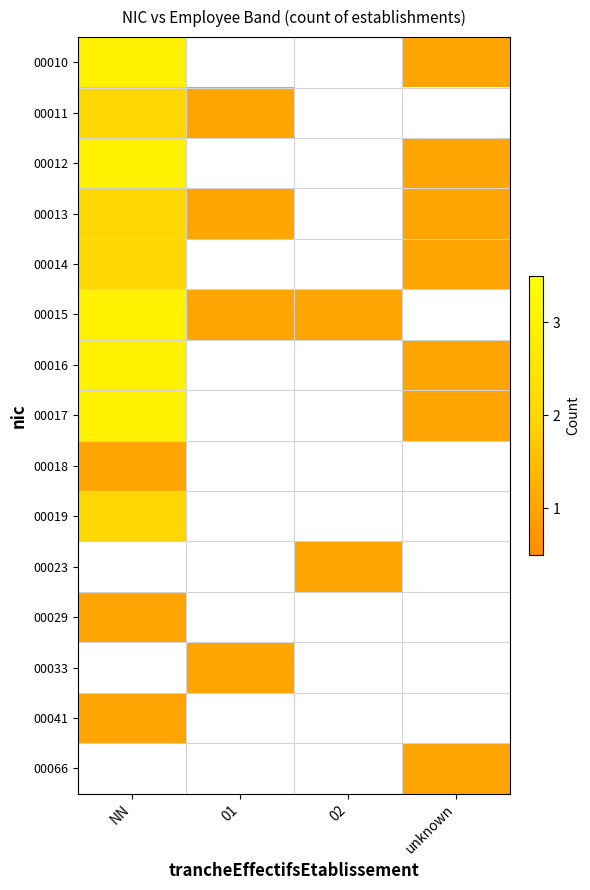

What is the difference between the maximum and minimum values in the 00013 series?

1.0